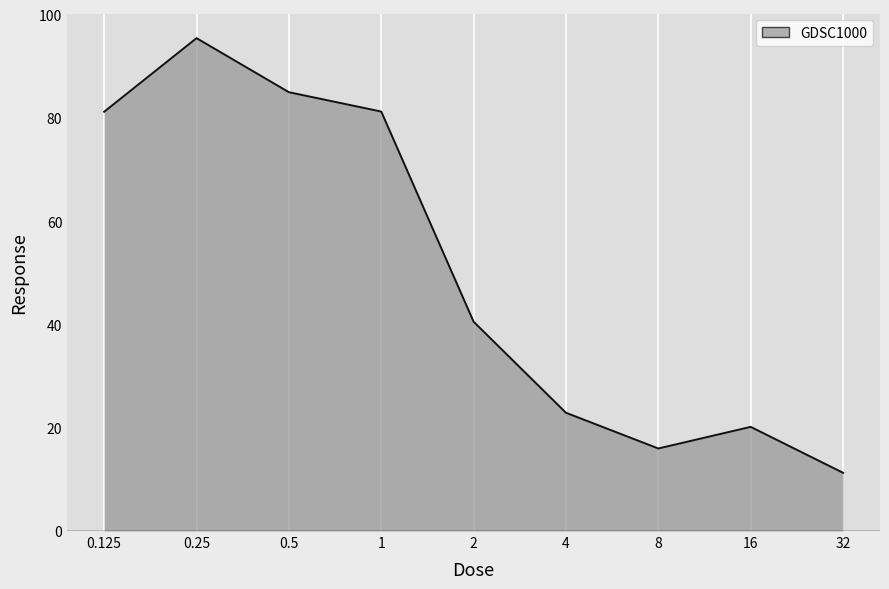

Reading left to right, list all the values displayed in this chart.

81.2	95.4	85.0	81.2	40.5	22.9	16.0	20.2	11.3